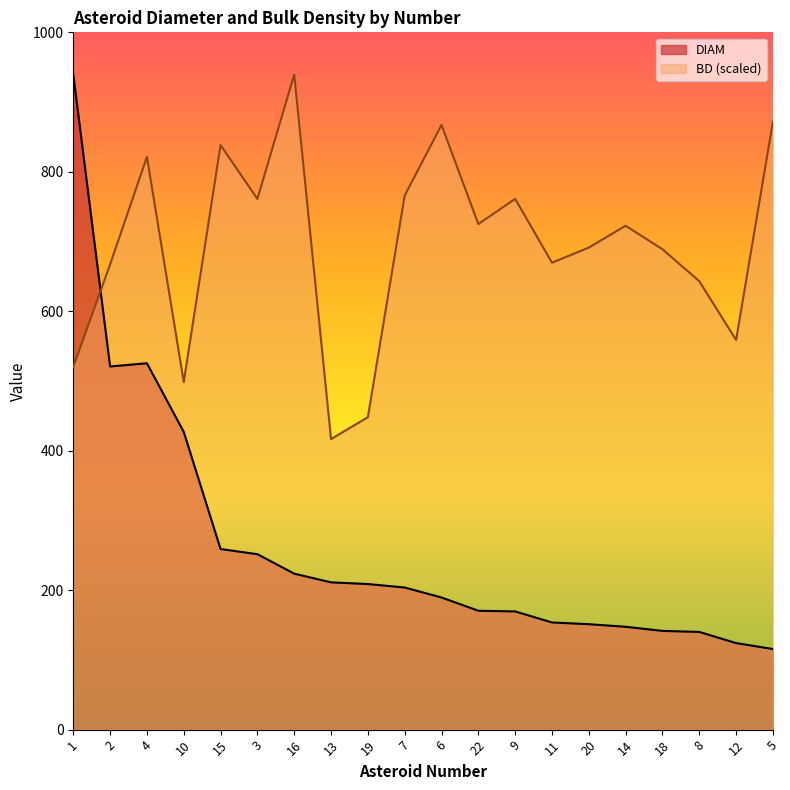

Rank the series by their maximum value, from highest to lowest.

DIAM, BD